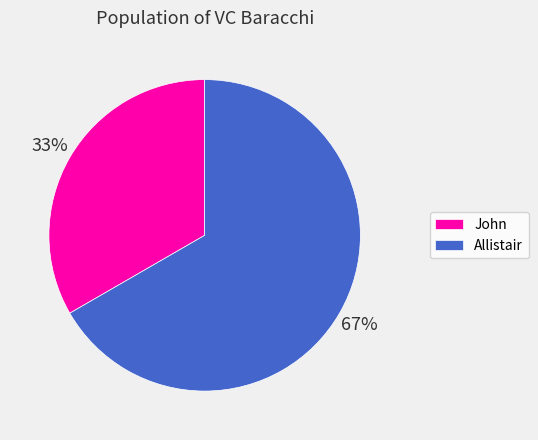

To the nearest percent, what portion does Allistair represent?

67%